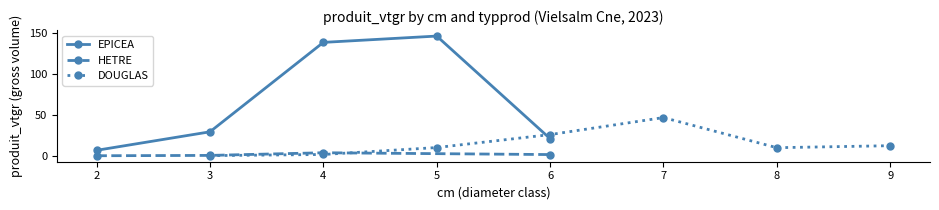

How many values in the DOUGLAS series are below 10?

2